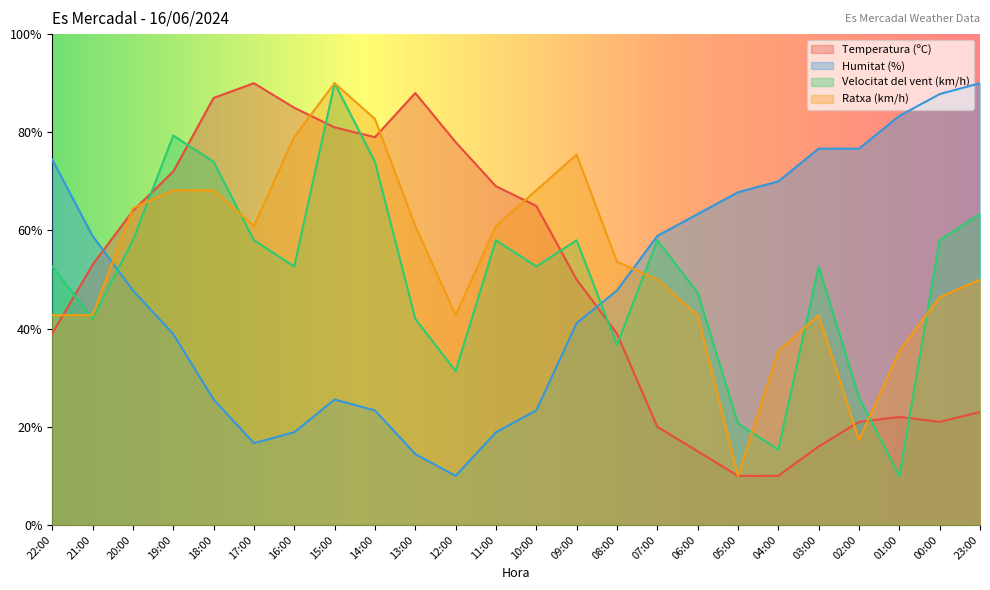

Does the chart display data point markers on the line(s)?

No